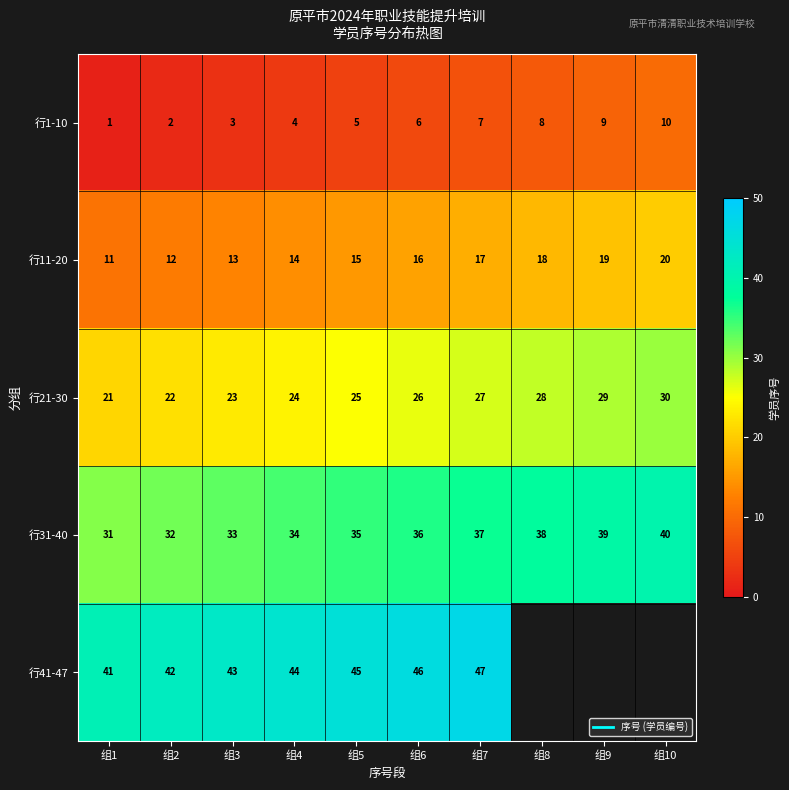

What is the approximate value of 行11-20 at 组2?

12.0